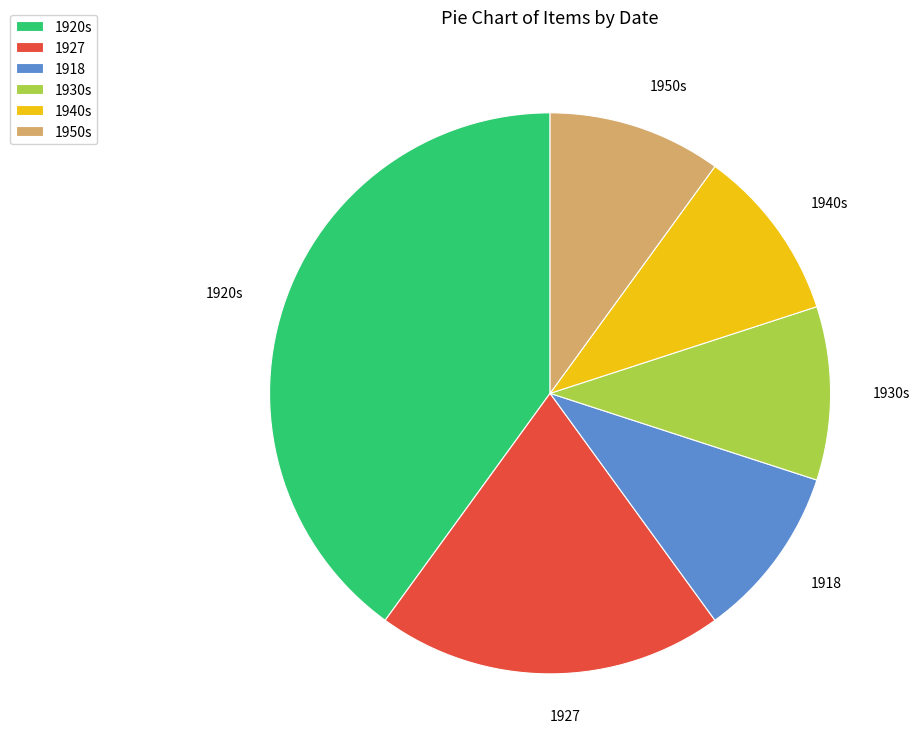

How many slices are in this pie chart?

6